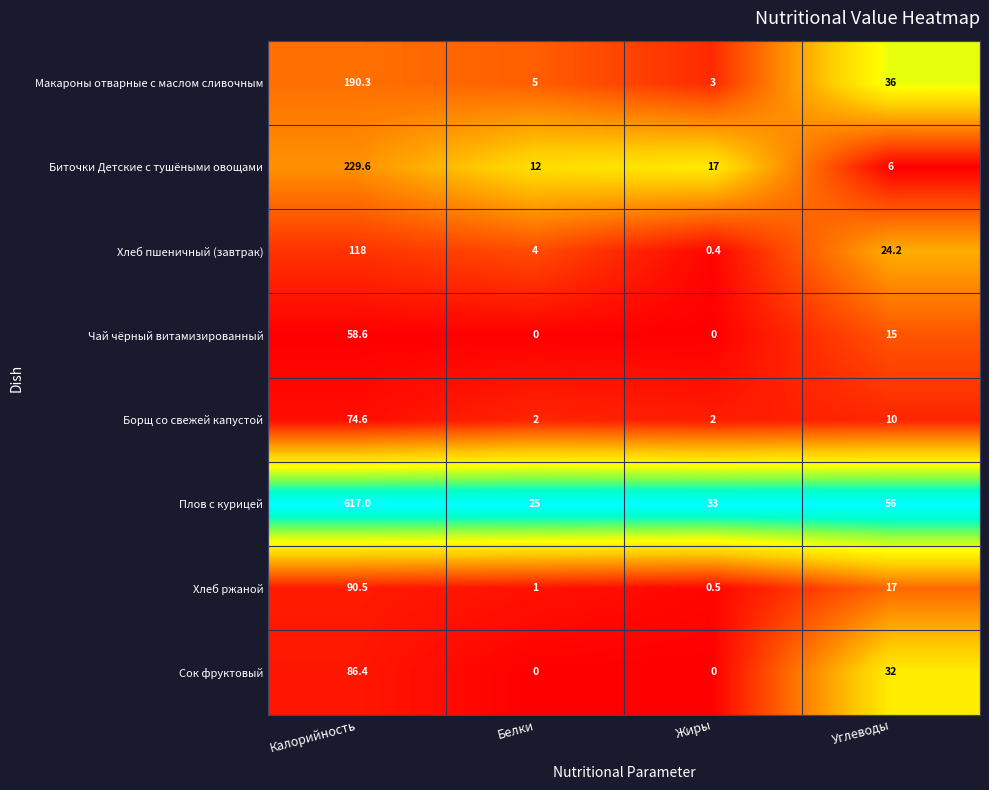

What is the total value across all series at Жиры?

55.9